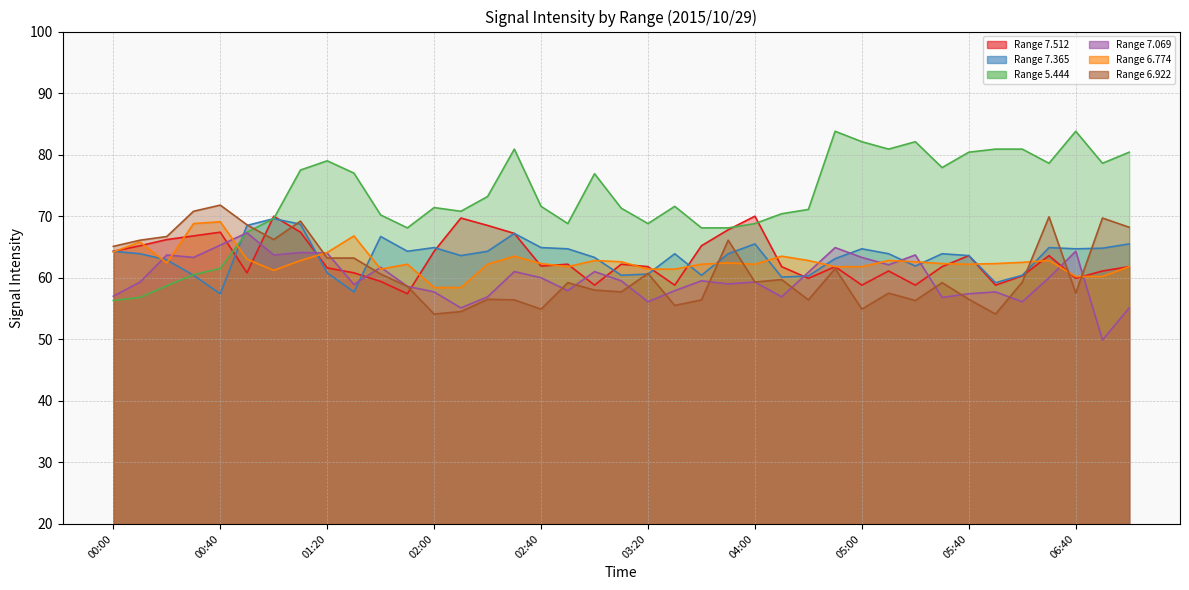

Is it true that   5.444 equals 35.2 at 01:30?

False